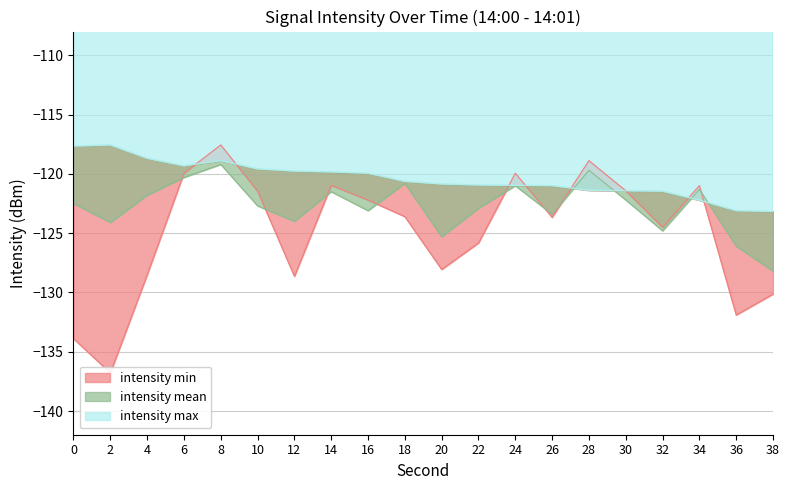

Reading left to right, what are all the values shown in this chart?

intensity_min: -133.9	-136.8	-128.5	-119.9	-117.6	-121.5	-128.6	-121.0	-122.2	-123.6	-128.1	-125.8	-120.0	-123.7	-118.9	-121.4	-124.5	-121.0	-131.9	-130.1
intensity_mean: -122.5	-124.1	-121.8	-120.3	-119.2	-122.7	-124.0	-121.5	-123.1	-120.8	-125.3	-122.9	-121.0	-123.4	-119.7	-122.2	-124.8	-121.3	-126.1	-128.2
intensity_max: -117.7	-117.6	-118.7	-119.3	-118.9	-119.6	-119.8	-119.8	-119.9	-120.6	-120.9	-120.9	-121.0	-121.0	-121.4	-121.4	-121.5	-122.2	-123.1	-123.2